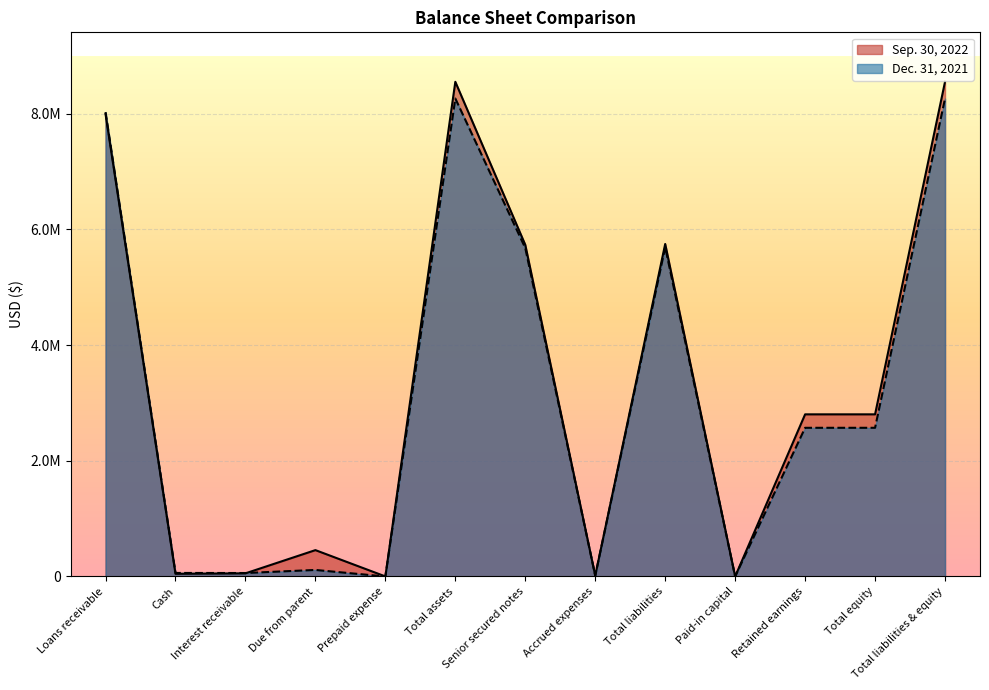

What is the label of the 1st point from the right?

Total liabilities & equity